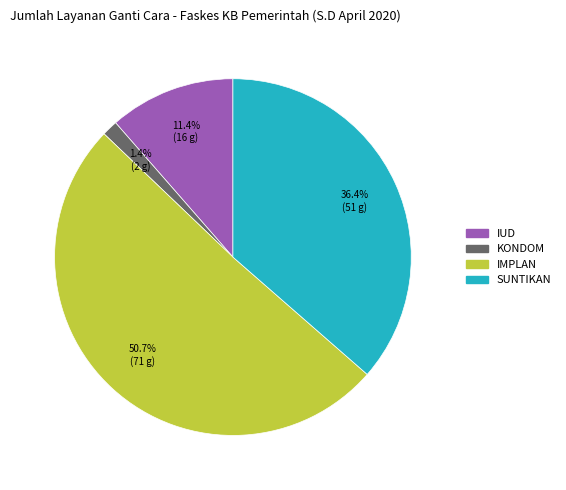

How many slices are in this pie chart?

4